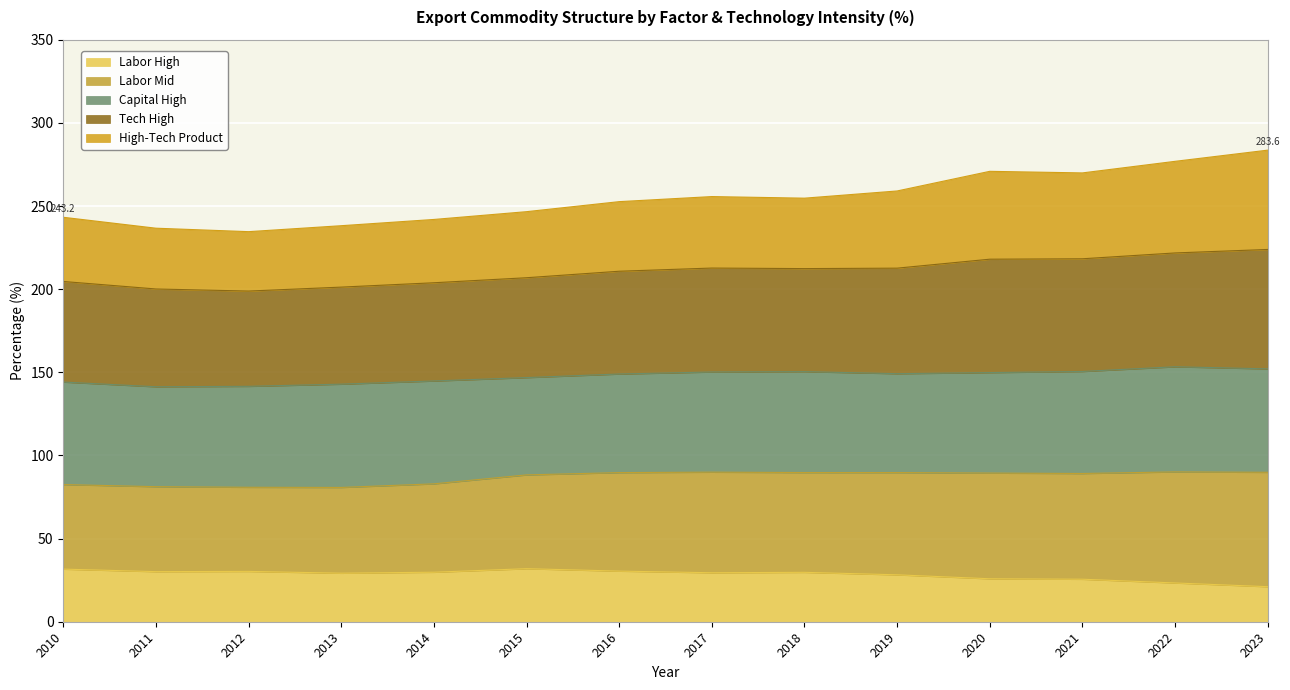

True or false: Labor High and Labor Mid cross at least once.

False